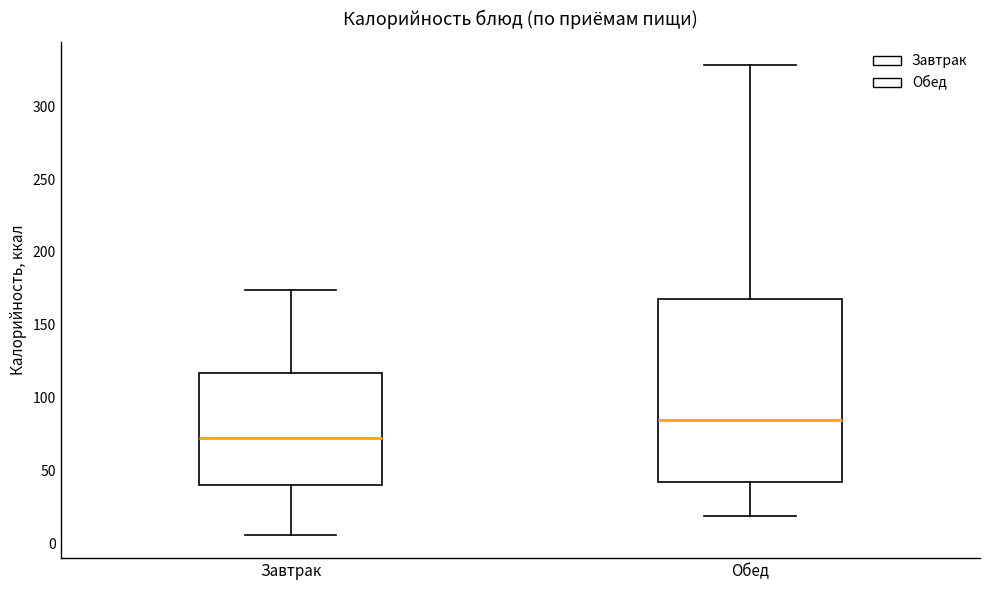

Reading left to right, read every box against the y-axis: the position of its median line, the range the box covers, and the ends of its whiskers. The values are not printed on the chart, so give them approximately, as read against the axis.

Завтрак: median 70, box 40 to 115, whiskers 5 to 175
Обед: median 85, box 40 to 170, whiskers 20 to 330